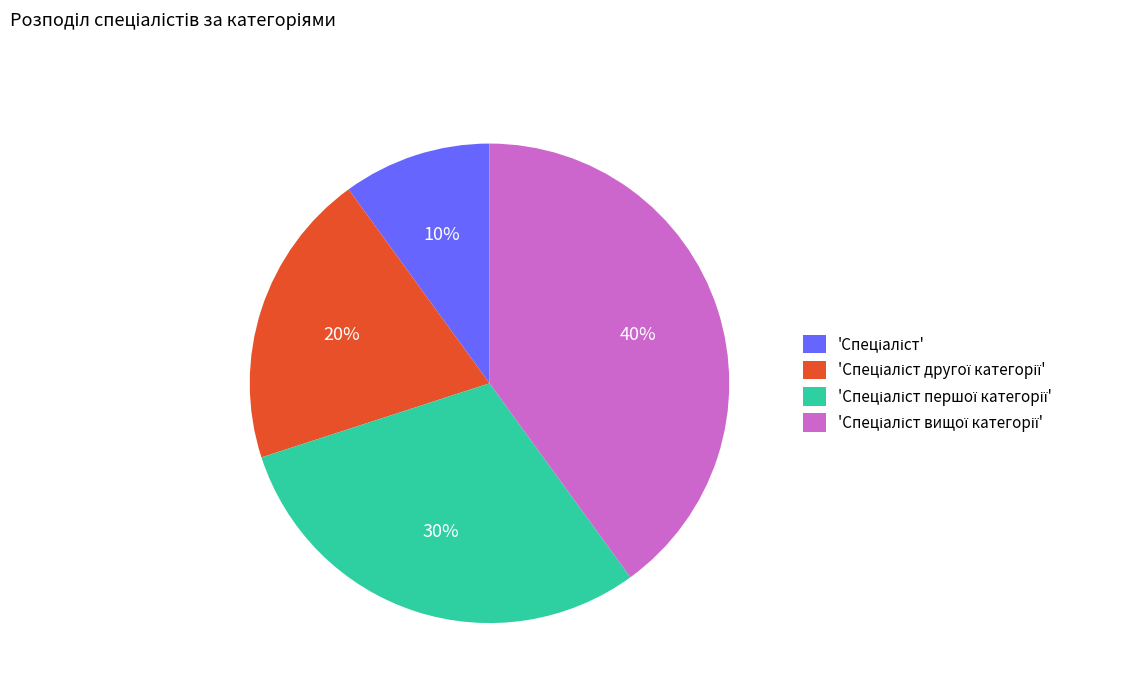

To the nearest percent, what is the average slice percentage?

25%